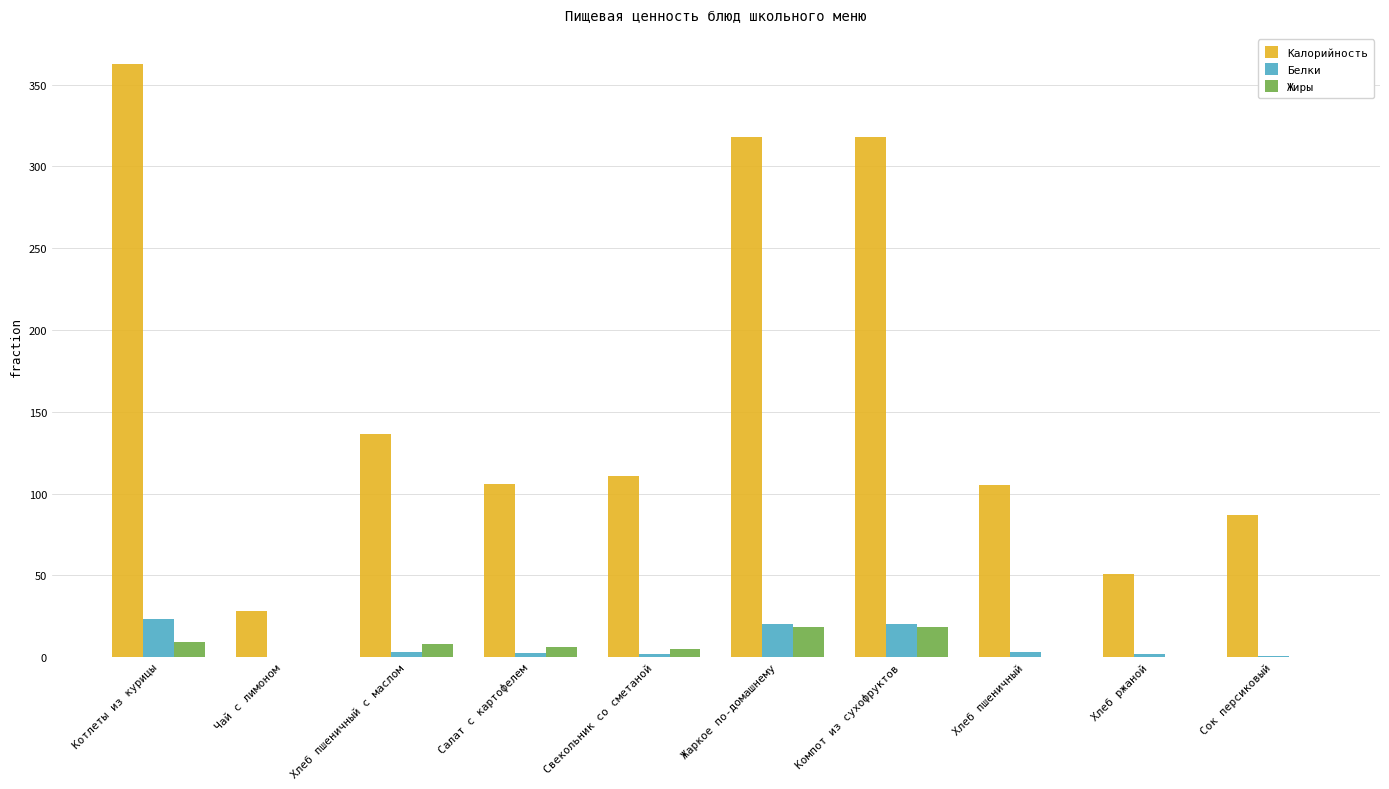

What is the sum of all Жиры values?

67.3